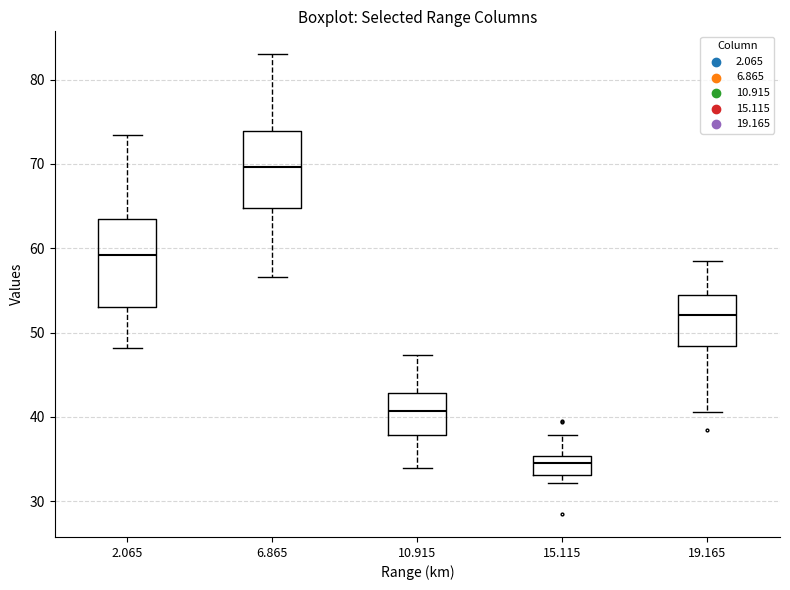

Reading left to right, transcribe this box plot: for each box, give where its median line is, the range the box spans, and where its two whiskers end, as read against the y-axis. The values are not printed on the chart, so give them approximately, as read against the axis.

2.065: median 59, box 53 to 64, whiskers 48 to 73
6.865: median 70, box 65 to 74, whiskers 57 to 83
10.915: median 41, box 38 to 43, whiskers 34 to 47
15.115: median 35 (inside the box), box 33 to 35, whiskers 32 to 38
19.165: median 52, box 48 to 54, whiskers 41 to 59